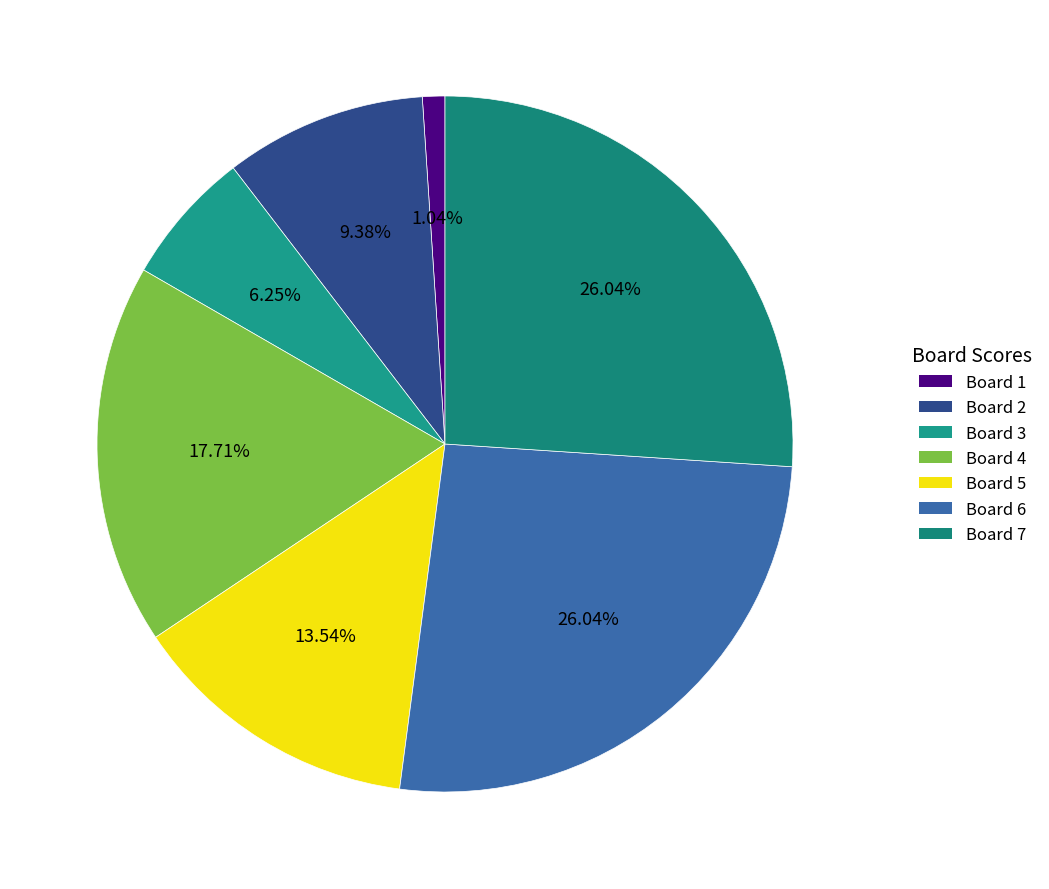

What percentage do Board 6 and Board 5 together represent?

39.6%